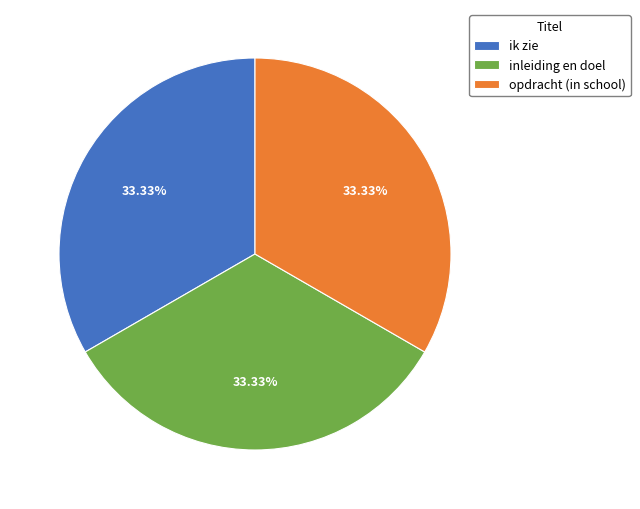

Count the number of slices in the pie.

3